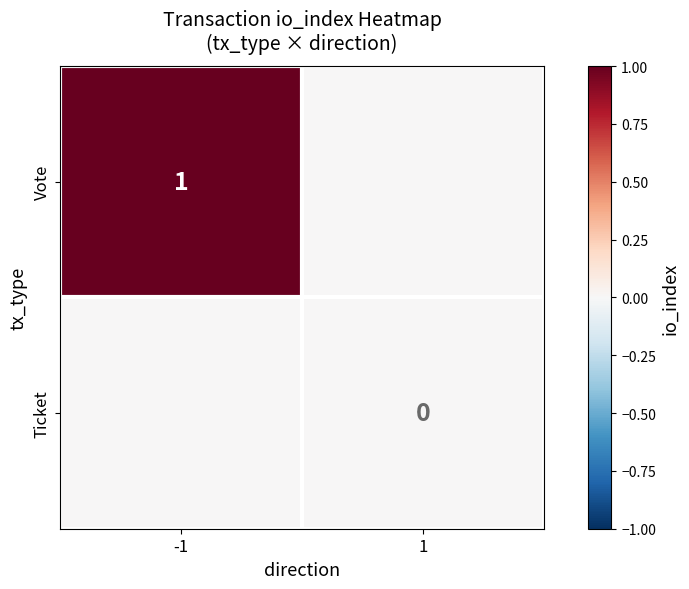

The Vote series shows 1 at -1. True or false?

True